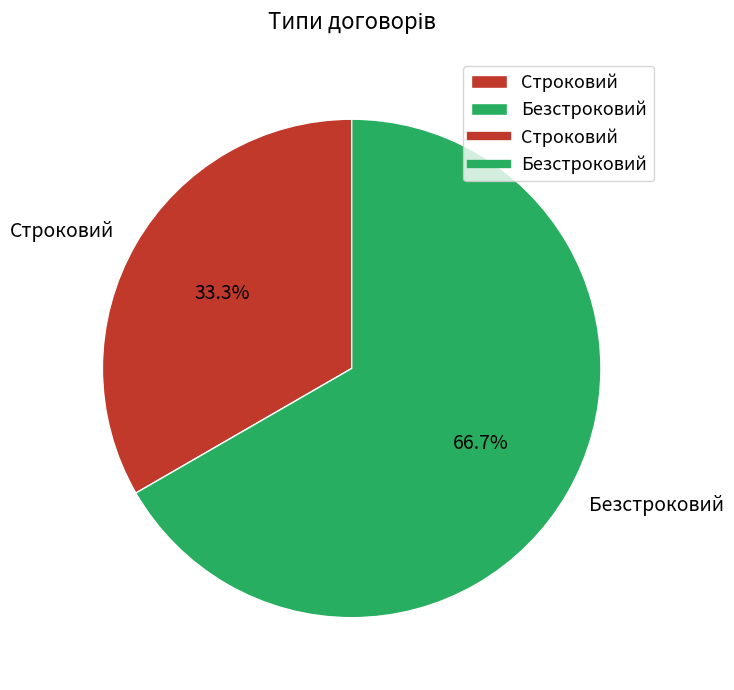

Between Строковий and Безстроковий, which is larger?

Безстроковий